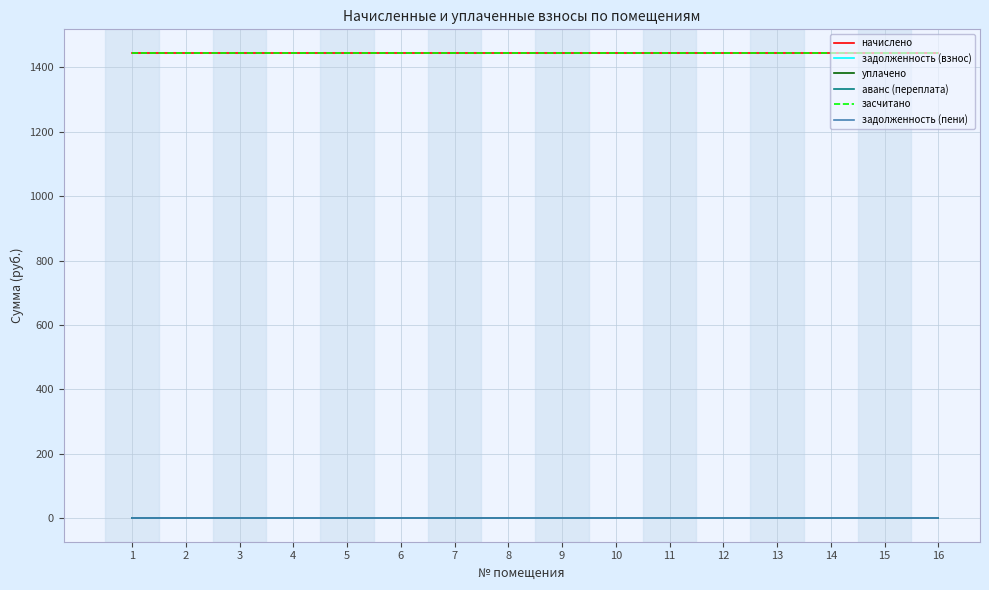

What is the total value across all series at 13?

2890.1